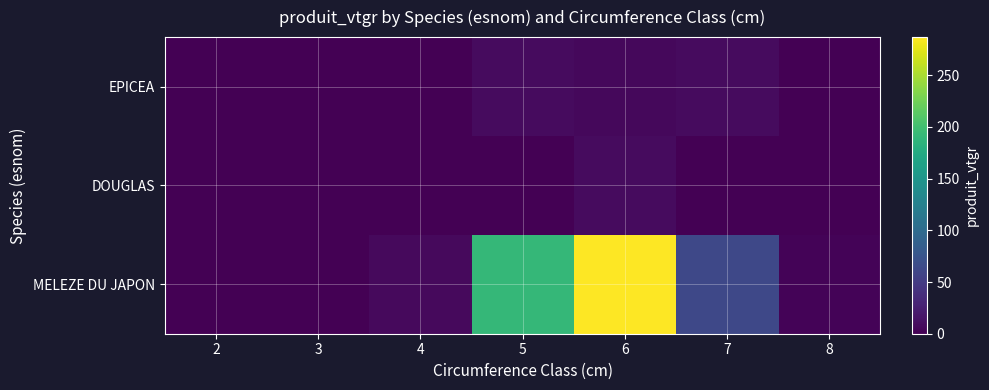

Which category has the lowest value across all series?

3